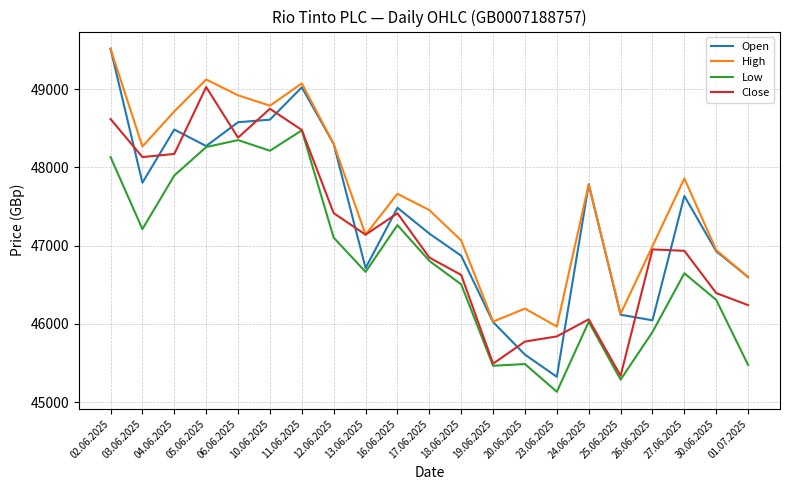

In Close, how many points are higher than both neighbors (excluding endpoints)?

5